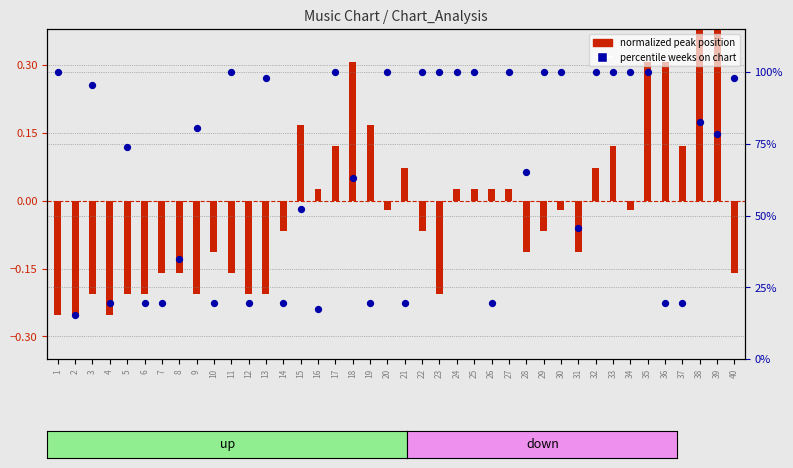

What is the total value across all series at 38?

83.7